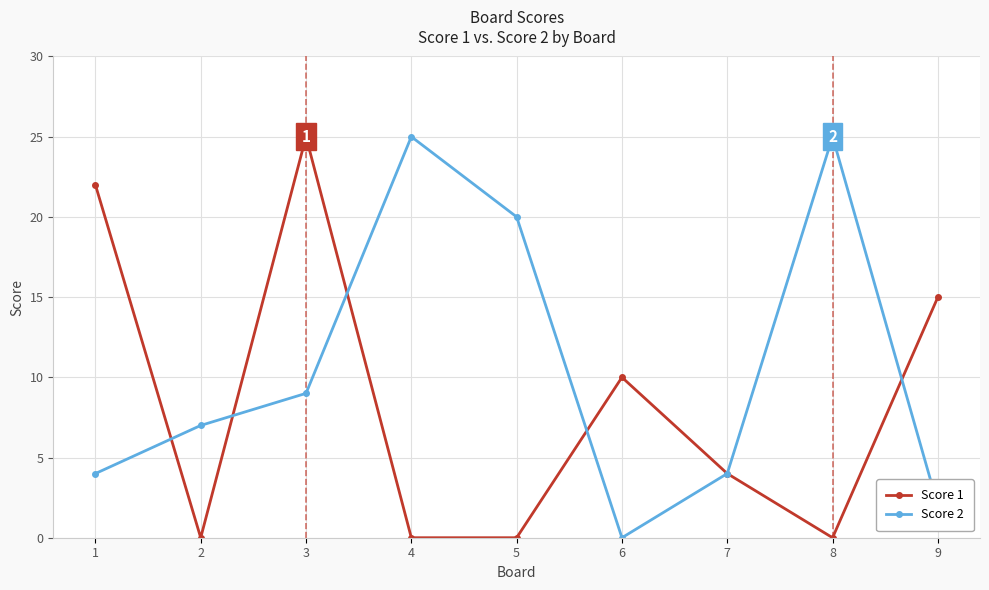

Where is Score 1 nearest to the value 12?

6